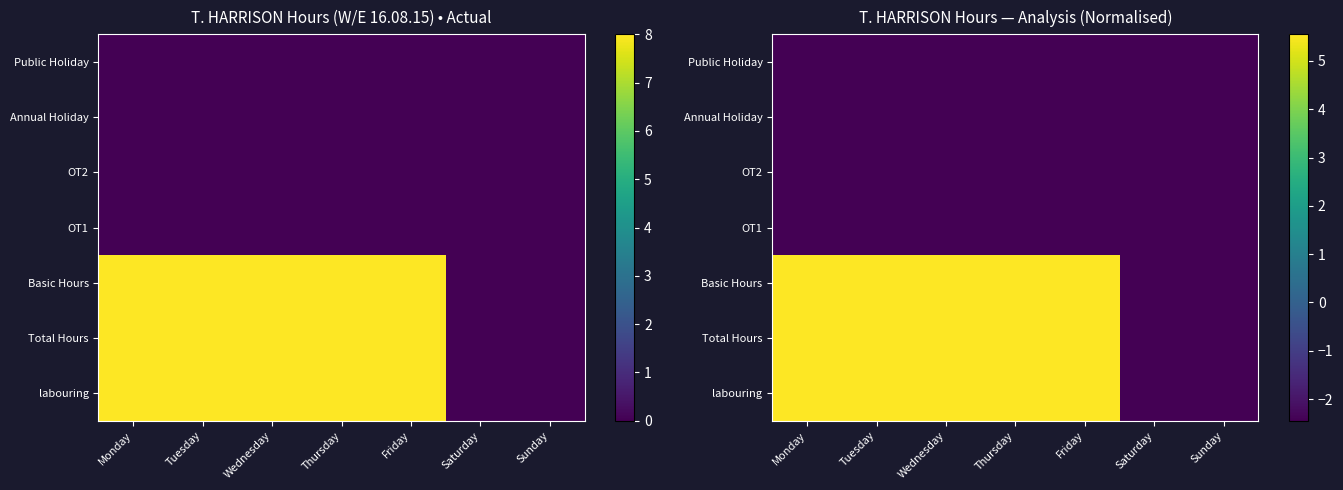

At which category is the sum across all series the highest?

Monday